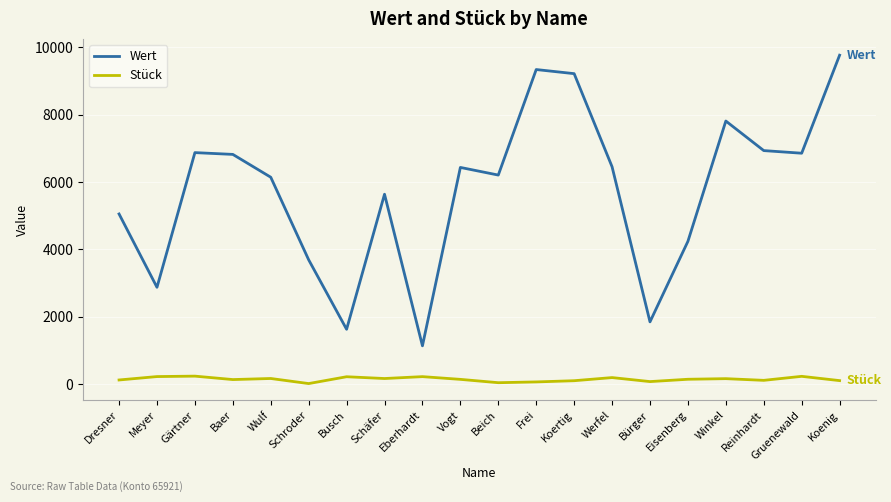

At how many categories does at least one series exceed 3242?

16